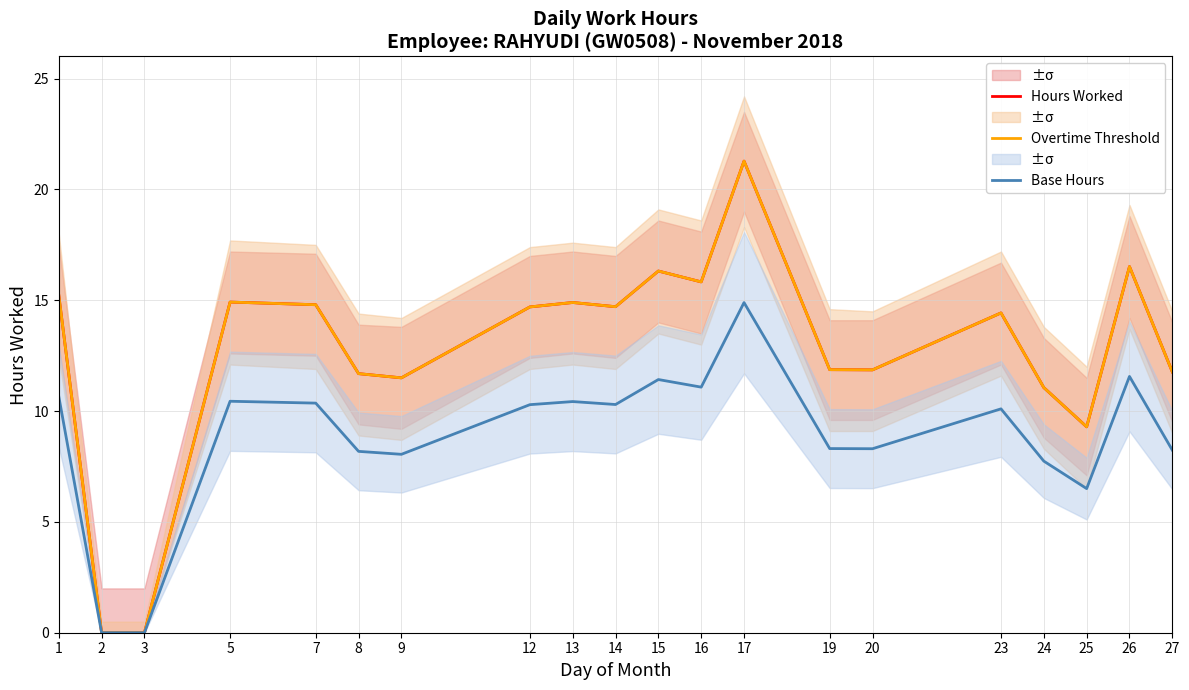

What is the greatest value displayed?

21.3